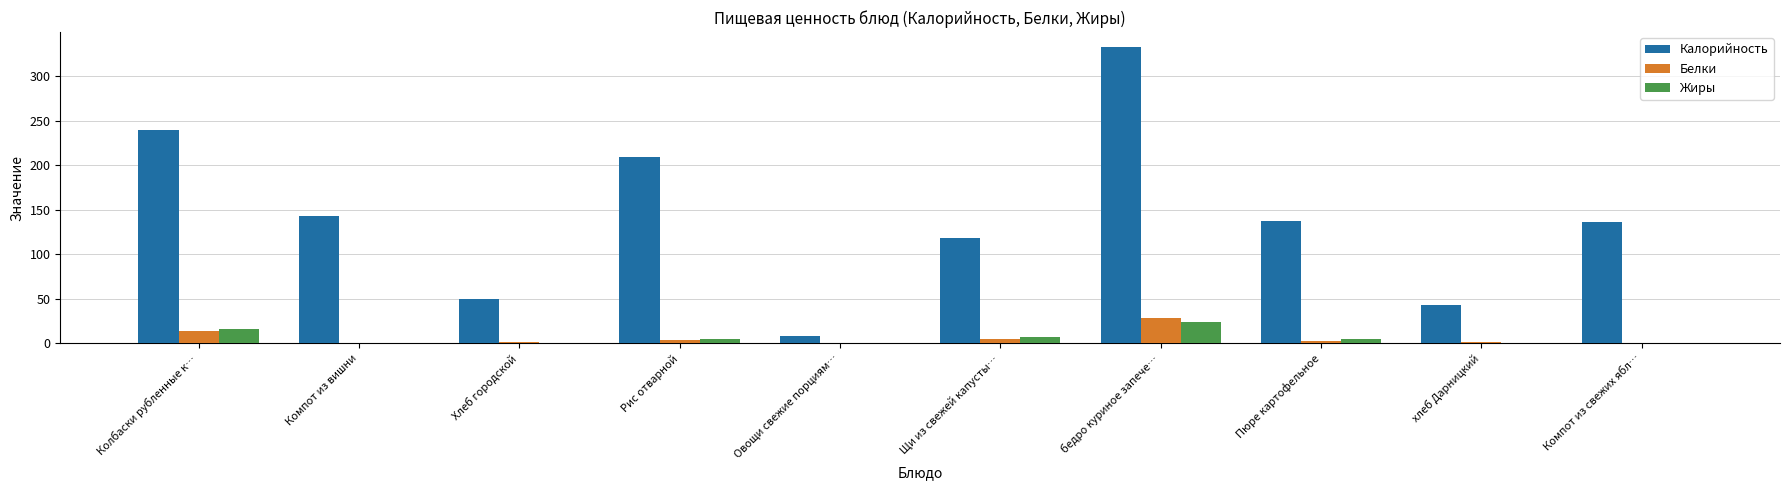

What is the sum of all Белки values?

58.1